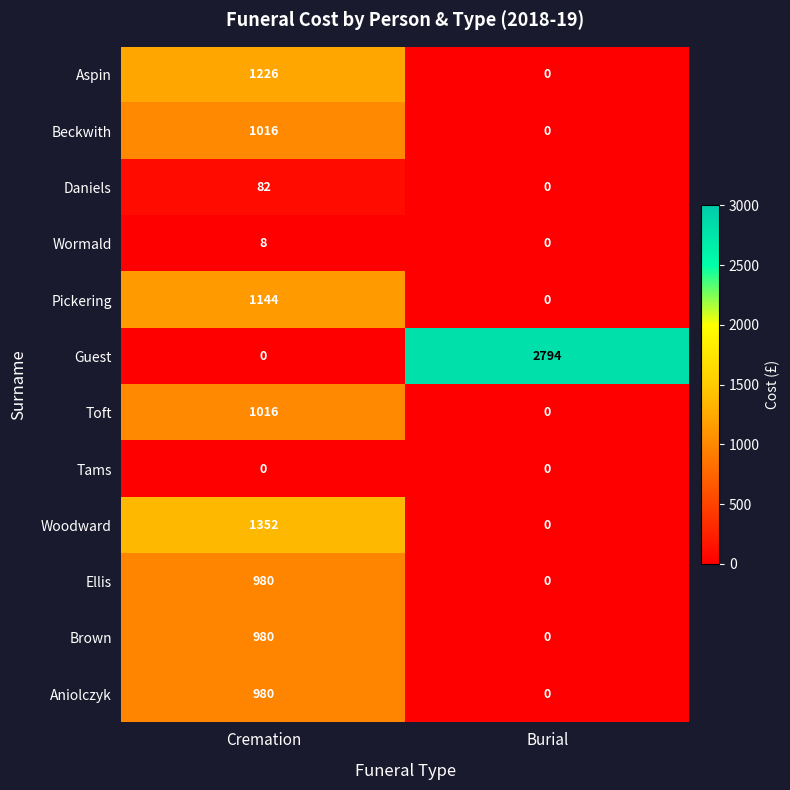

Reading right to left, transcribe all the data shown in this chart.

Aspin: Burial=0	Cremation=1226
Beckwith: Burial=0	Cremation=1016
Daniels: Burial=0	Cremation=82
Wormald: Burial=0	Cremation=8
Pickering: Burial=0	Cremation=1144
Guest: Burial=2794	Cremation=0
Toft: Burial=0	Cremation=1016
Tams: Burial=0	Cremation=0
Woodward: Burial=0	Cremation=1352
Ellis: Burial=0	Cremation=980
Brown: Burial=0	Cremation=980
Aniolczyk: Burial=0	Cremation=980